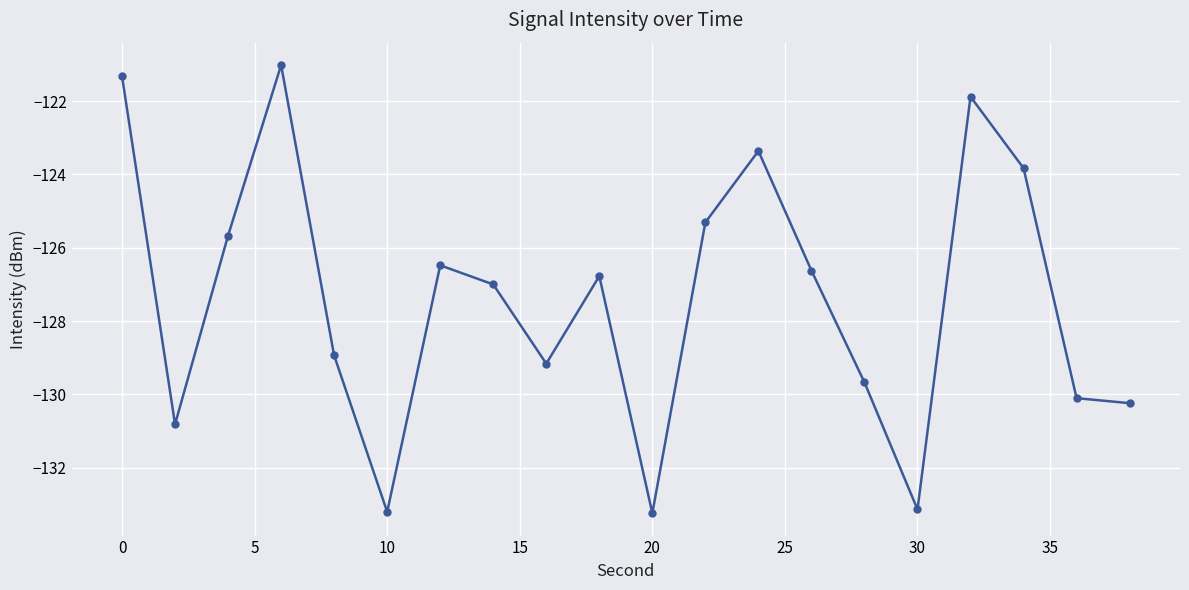

What is the smallest value displayed?

-133.2